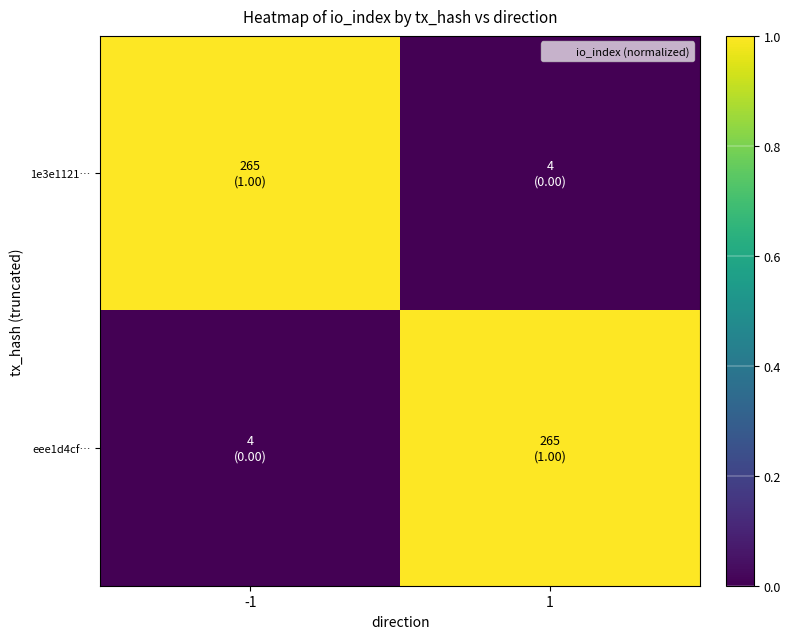

Which label corresponds to the largest value in the chart?

-1